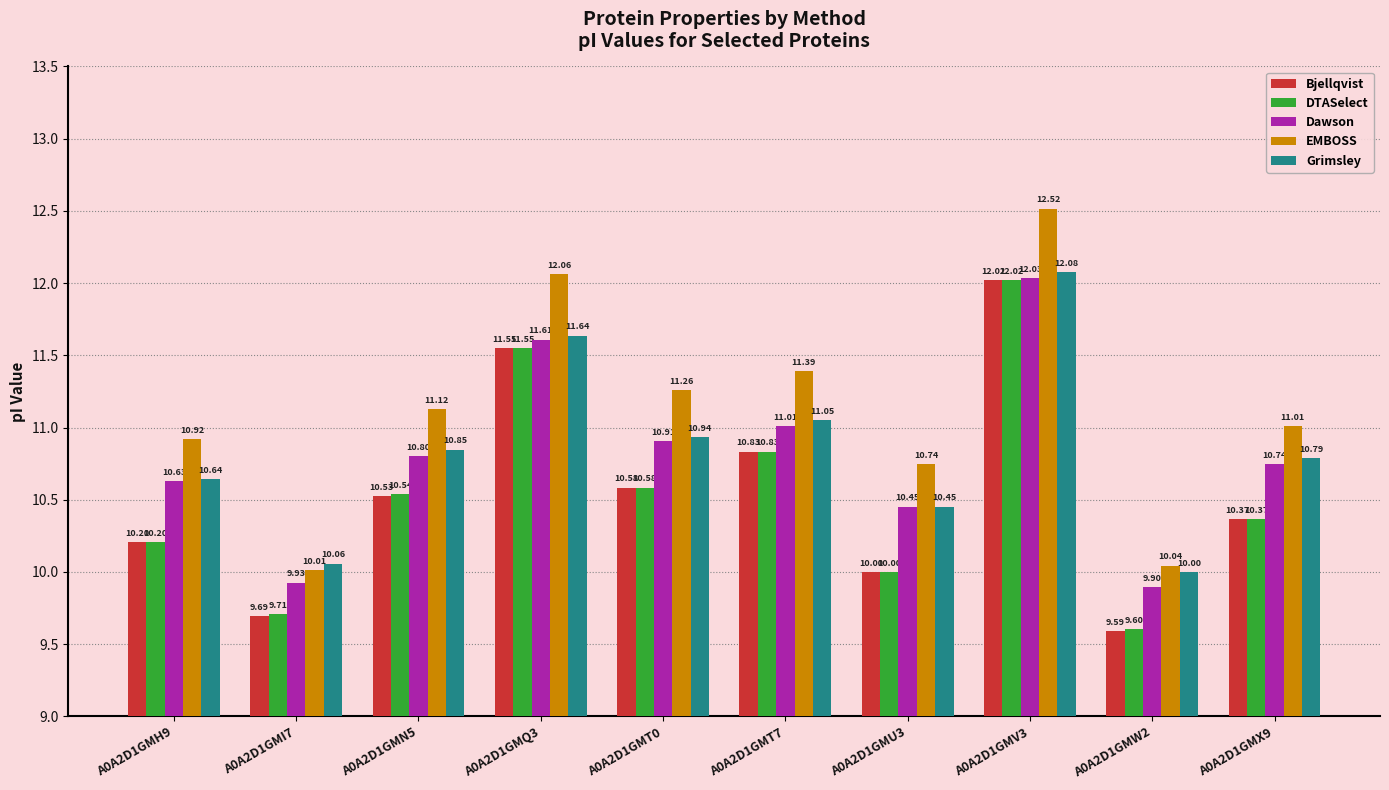

What is the average value of the Grimsley series?

10.8